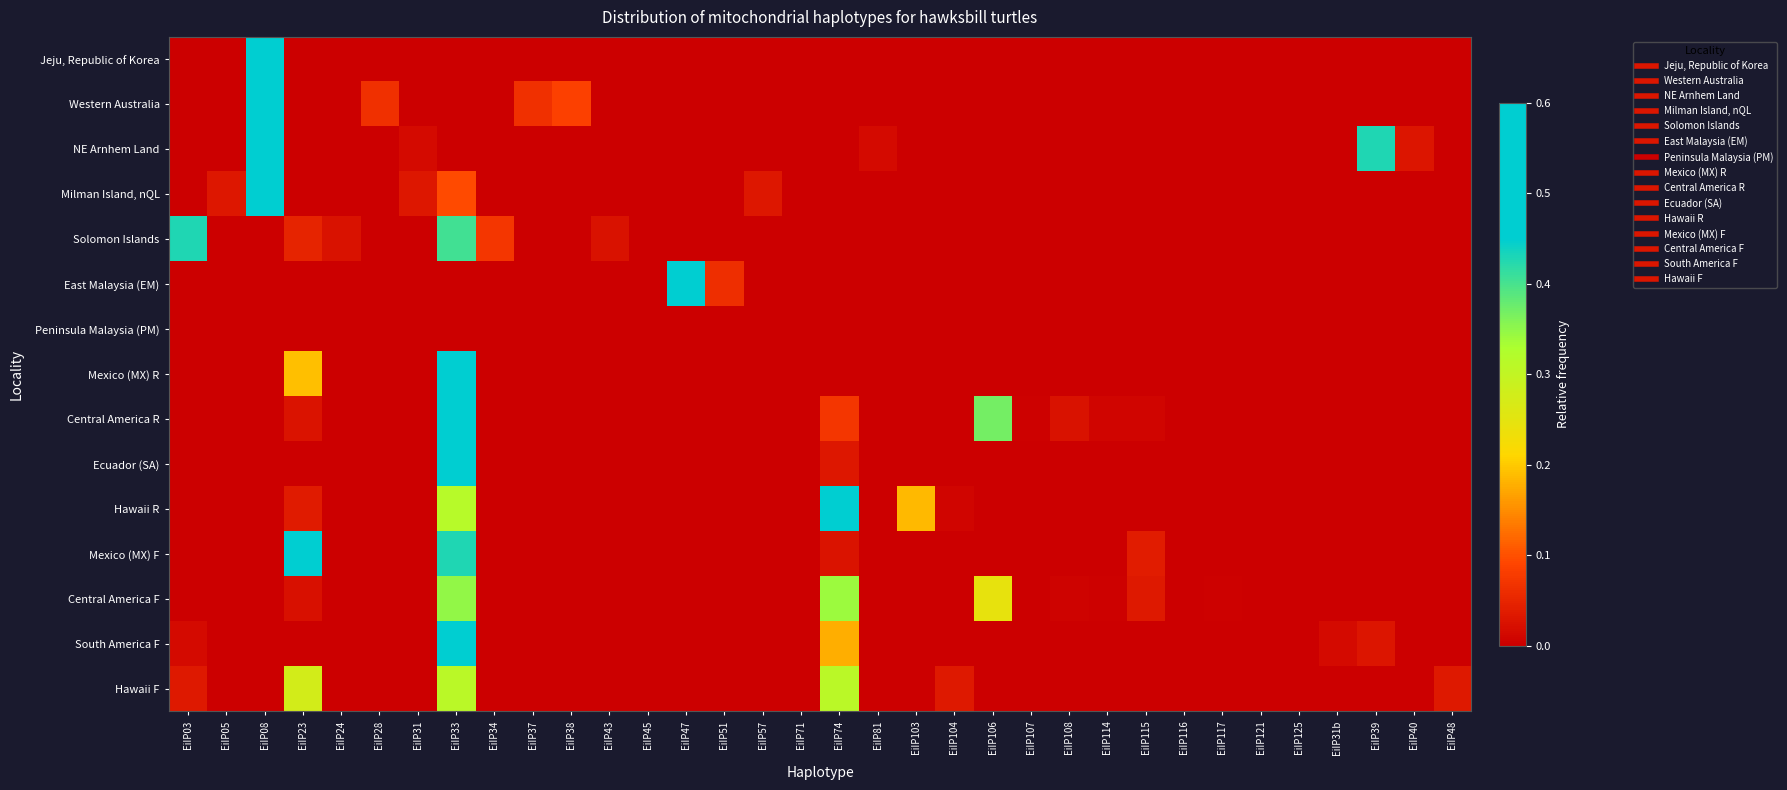

Rank the series by their maximum value, from lowest to highest.

Peninsula Malaysia (PM), Hawaii F, Central America F, Solomon Islands, Hawaii R, Central America R, Mexico (MX) F, NE Arnhem Land, South America F, Western Australia, Mexico (MX) R, Milman Island, nQL, East Malaysia (EM), Ecuador (SA), Jeju, Republic of Korea